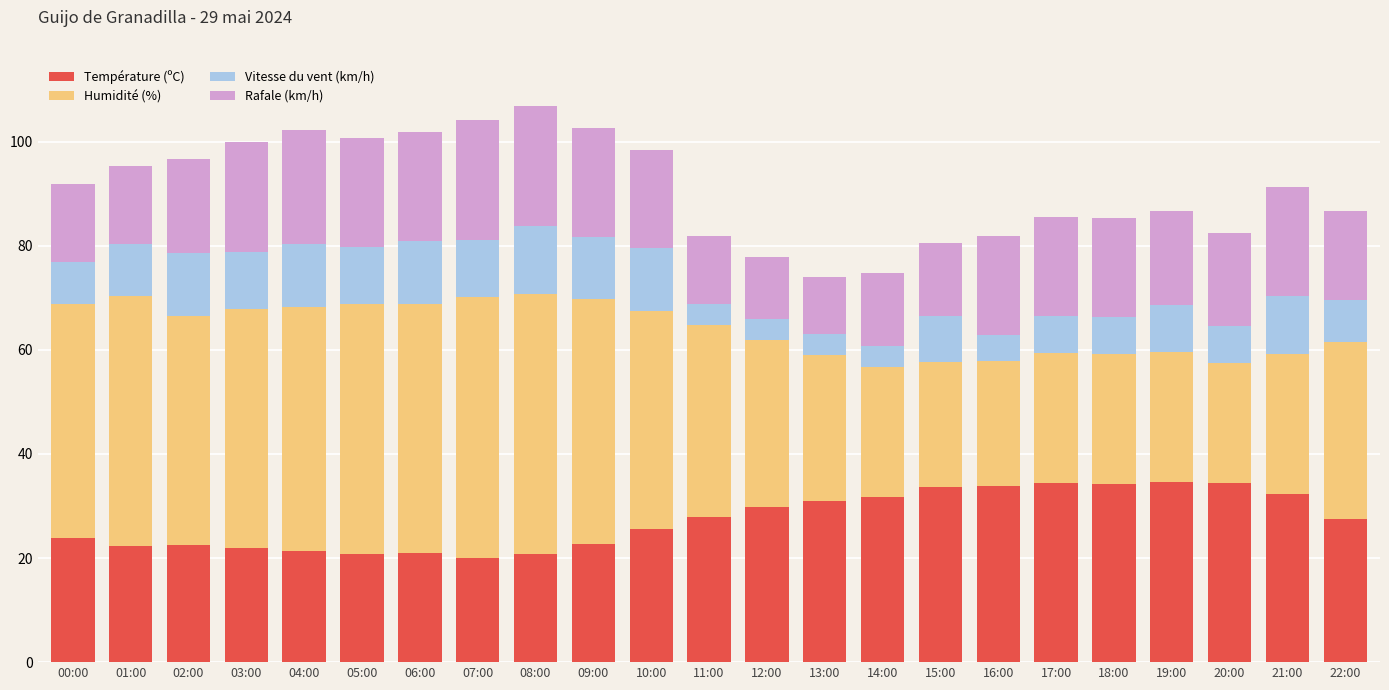

Count the number of data series in this chart.

4